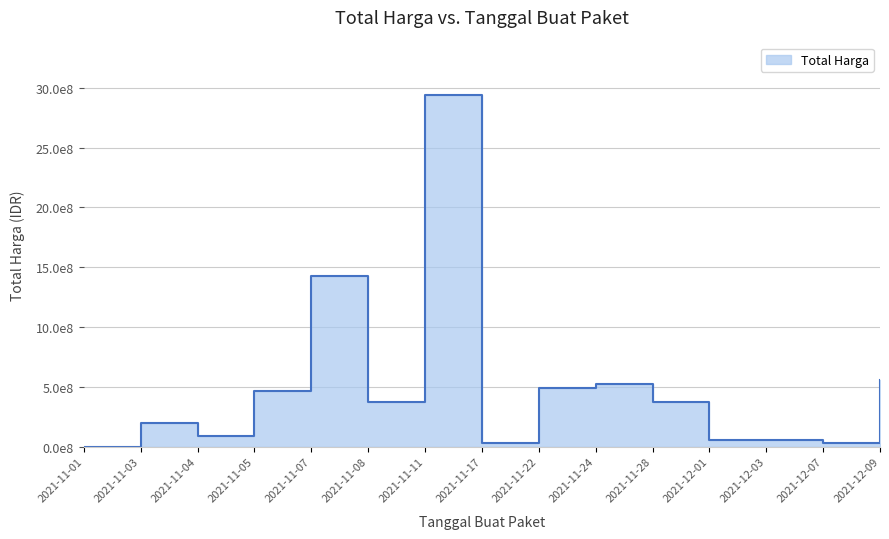

Where is the first local minimum?

2021-11-04